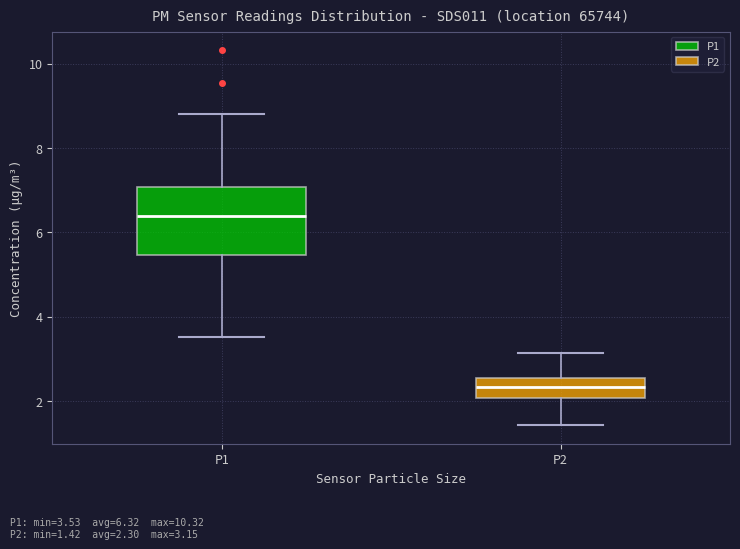

Which box has the highest median line?

P1